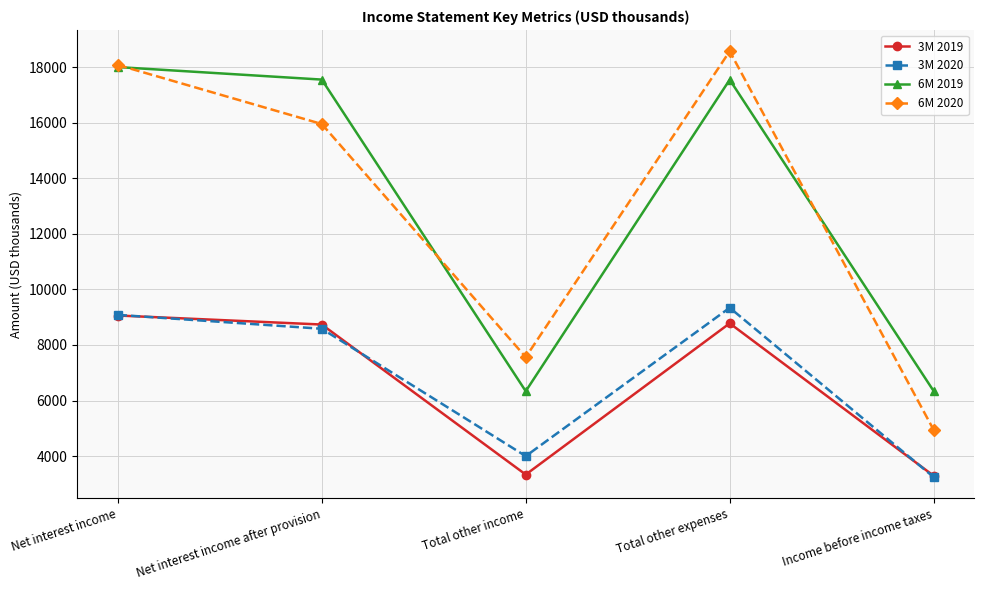

Rank the categories by 6M 2020 value from highest to lowest.

Total other expenses, Net interest income, Net interest income after provision, Total other income, Income before income taxes